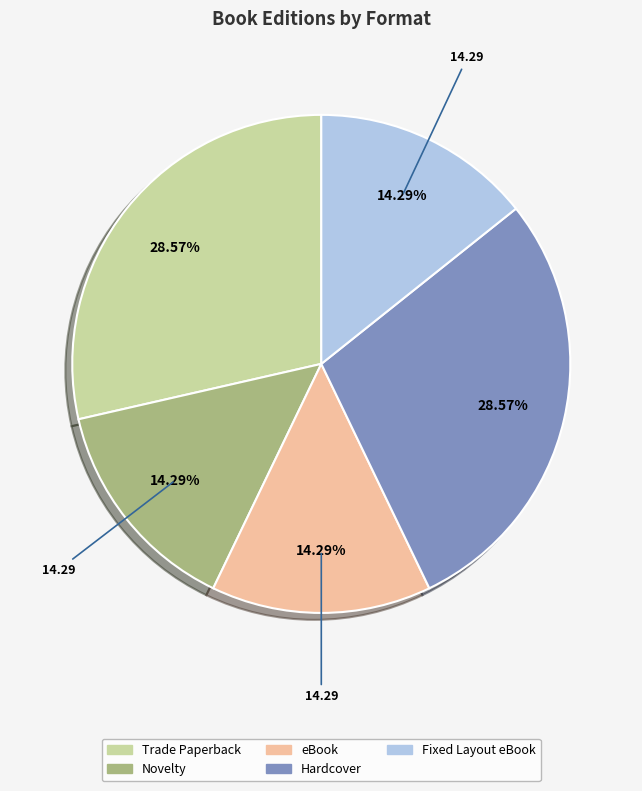

Is there a majority slice in this chart?

No